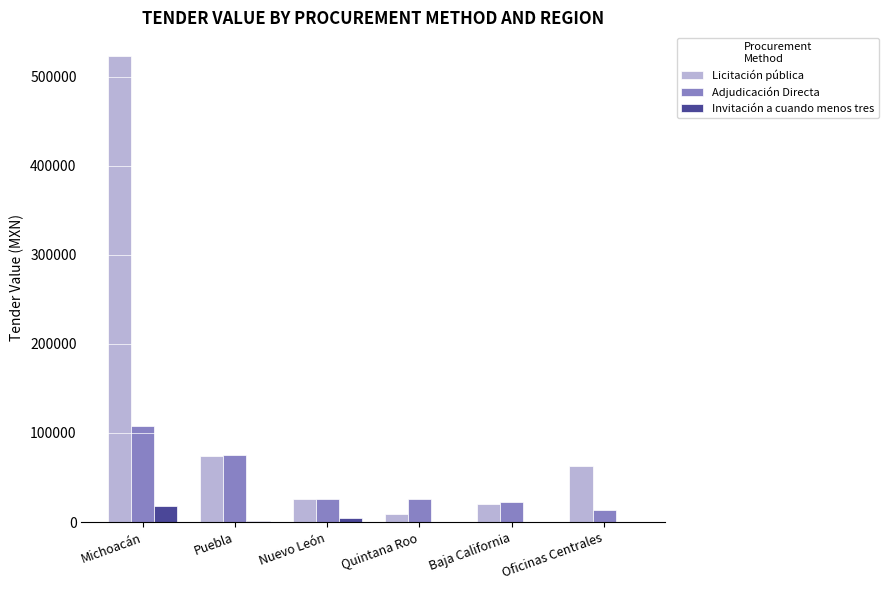

Is the value of Licitación pública at Baja California greater than the value of Invitación a cuando menos tres at Quintana Roo?

Yes